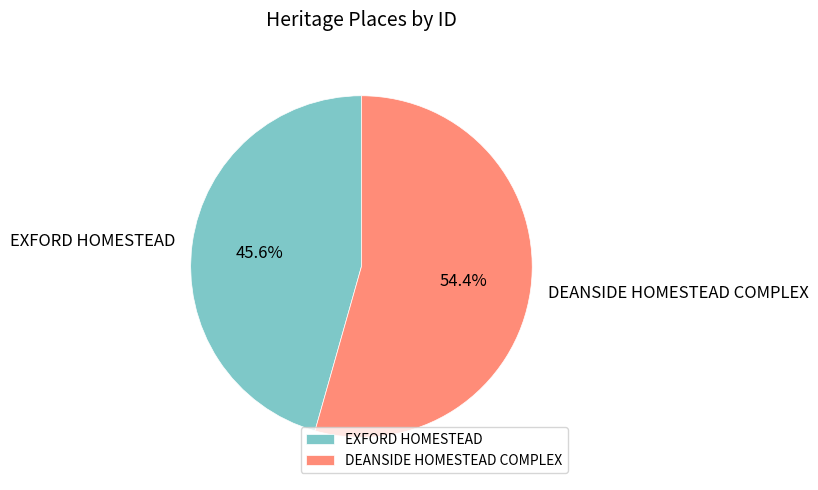

Between DEANSIDE HOMESTEAD COMPLEX and EXFORD HOMESTEAD, which is larger?

DEANSIDE HOMESTEAD COMPLEX